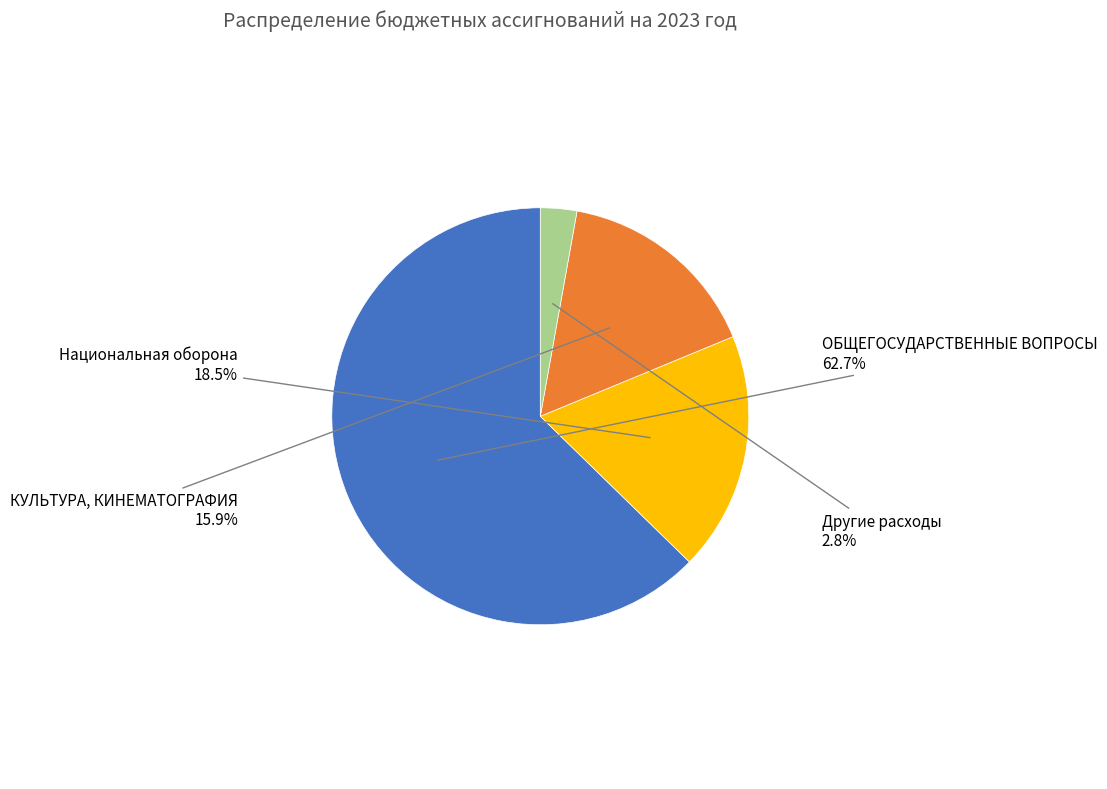

Which category has the biggest portion of the pie?

ОБЩЕГОСУДАРСТВЕННЫЕ ВОПРОСЫ